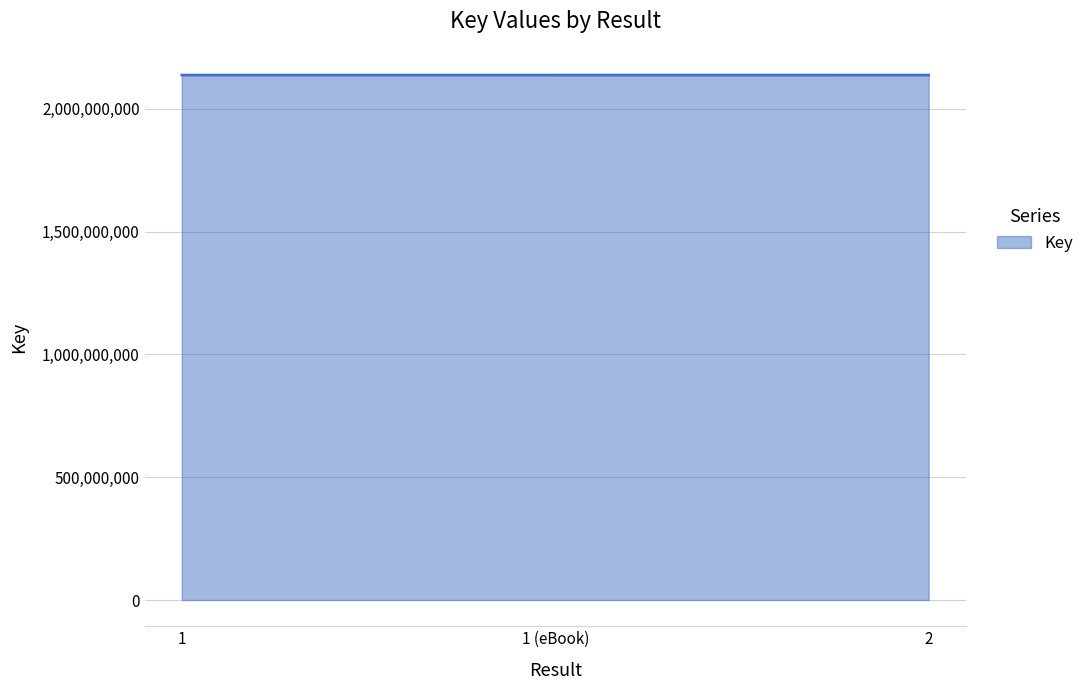

What is the minimum value shown in the chart?

2137655329